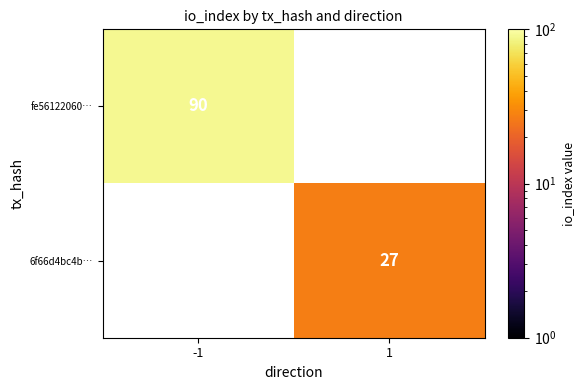

Is the value of 6f66d4bc4b… at 1 greater than the value of fe56122060… at -1?

No